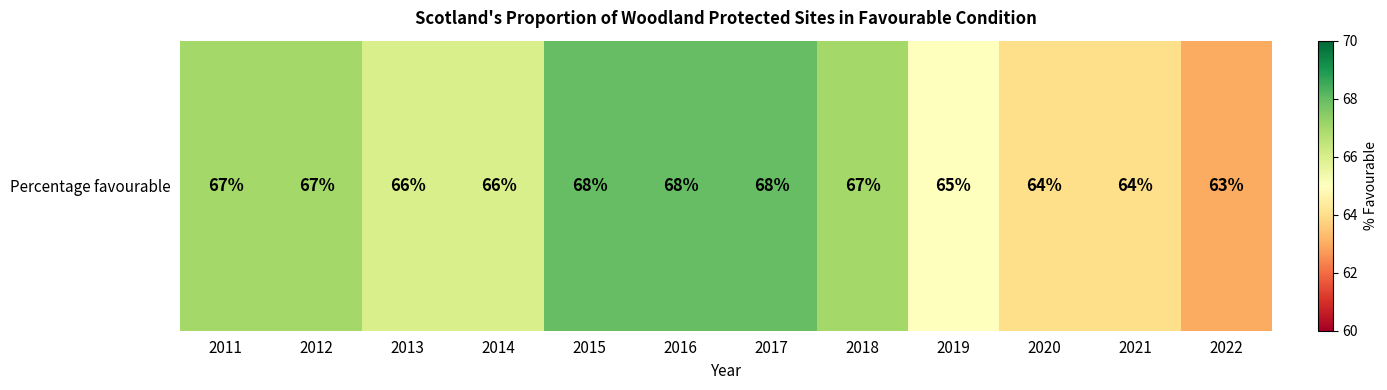

How many values are between 65 and 68?

9